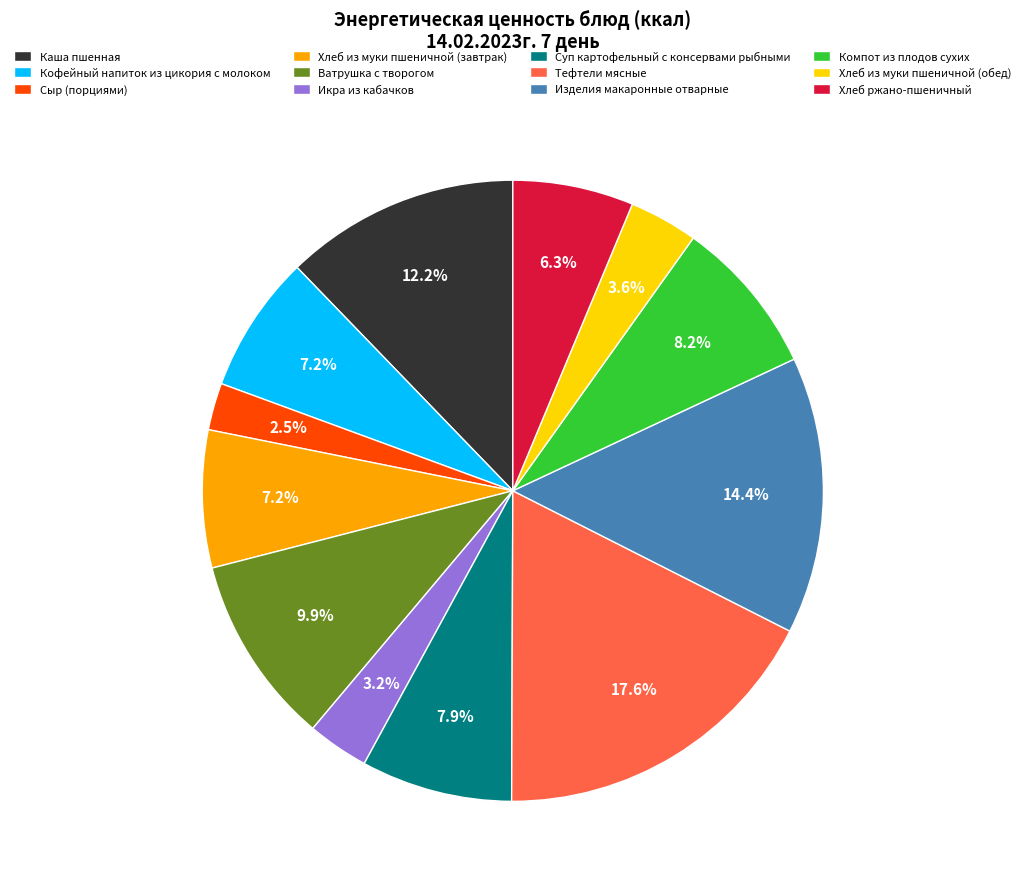

To the nearest percent, what percentage of the pie is Хлеб из муки пшеничной (обед)?

4%